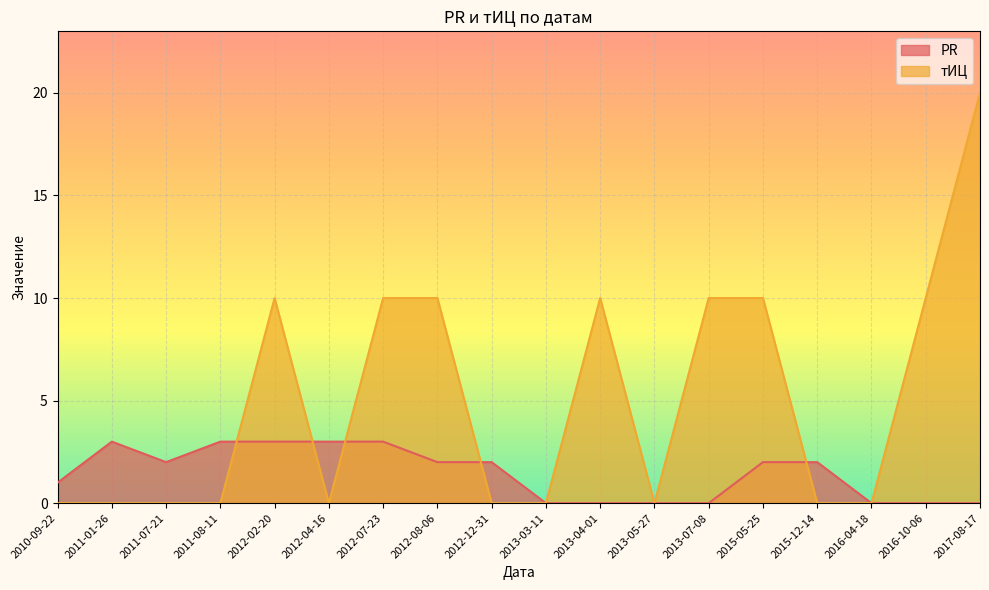

How many intersections are there between тИЦ and PR?

5